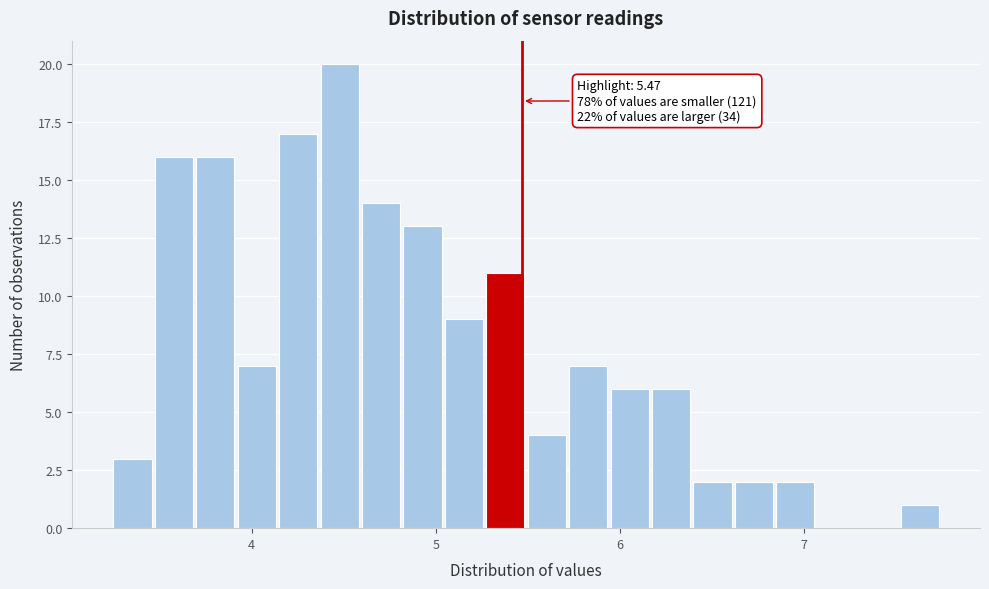

Read against the x-axis, roughly where is the centre of the tallest bar?

4.5